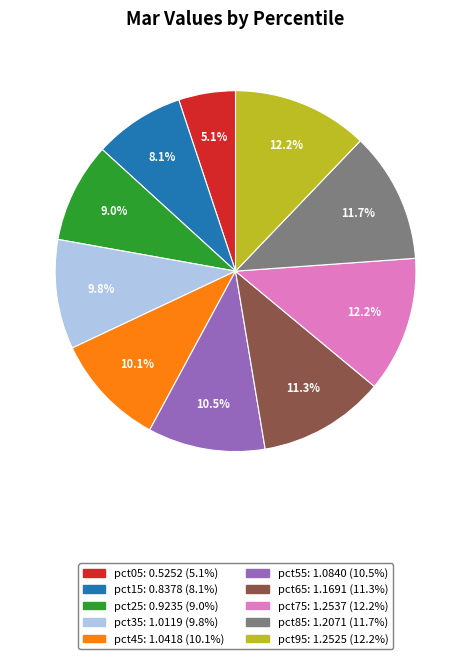

To the nearest percent, what portion does pct65 represent?

11%